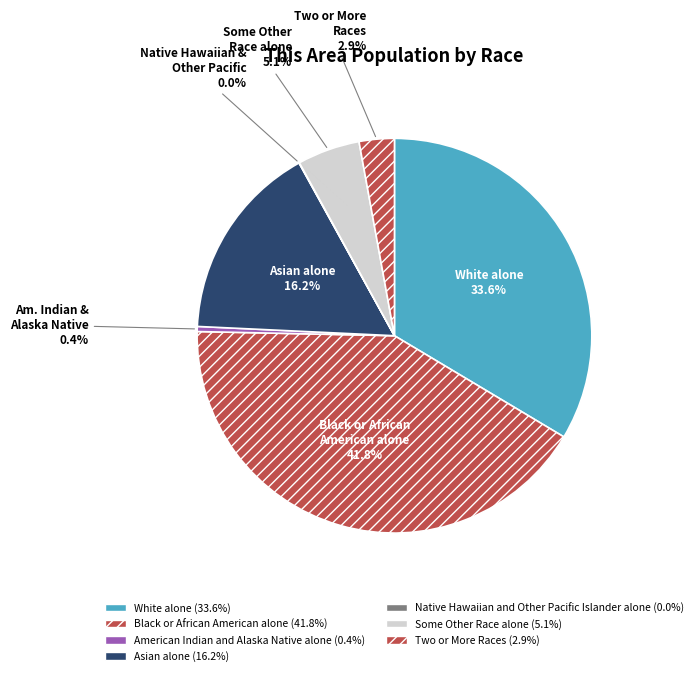

To the nearest percent, what is the average slice percentage?

14%